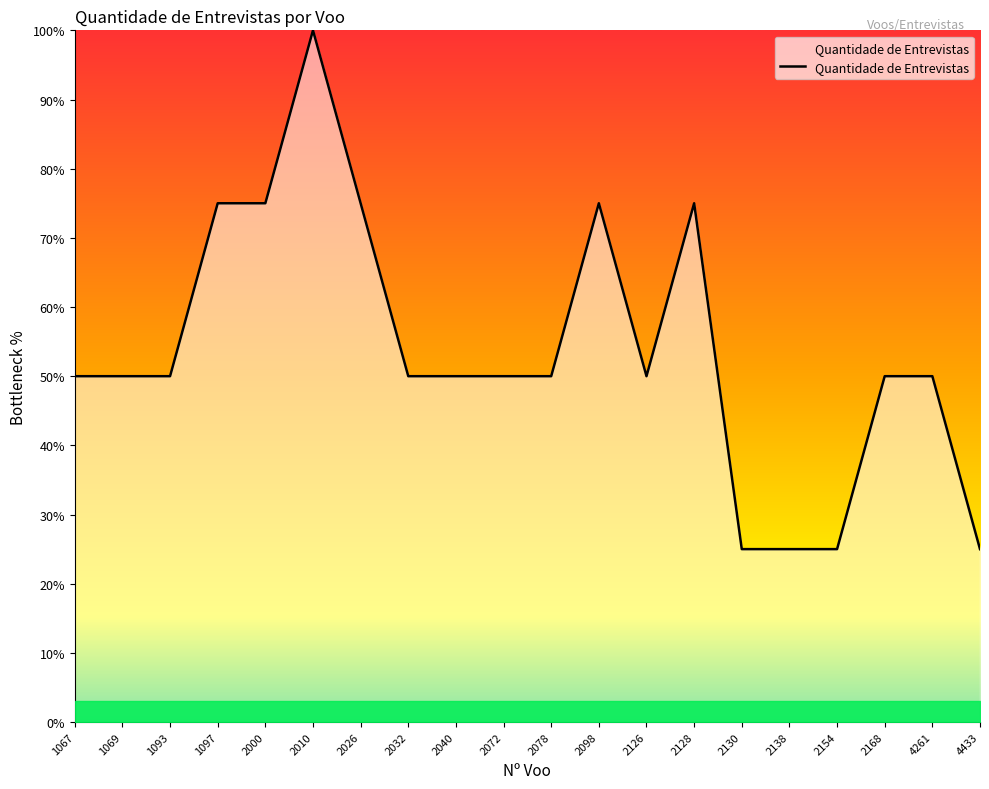

What is the change in value from 2010 to 4433?

-75